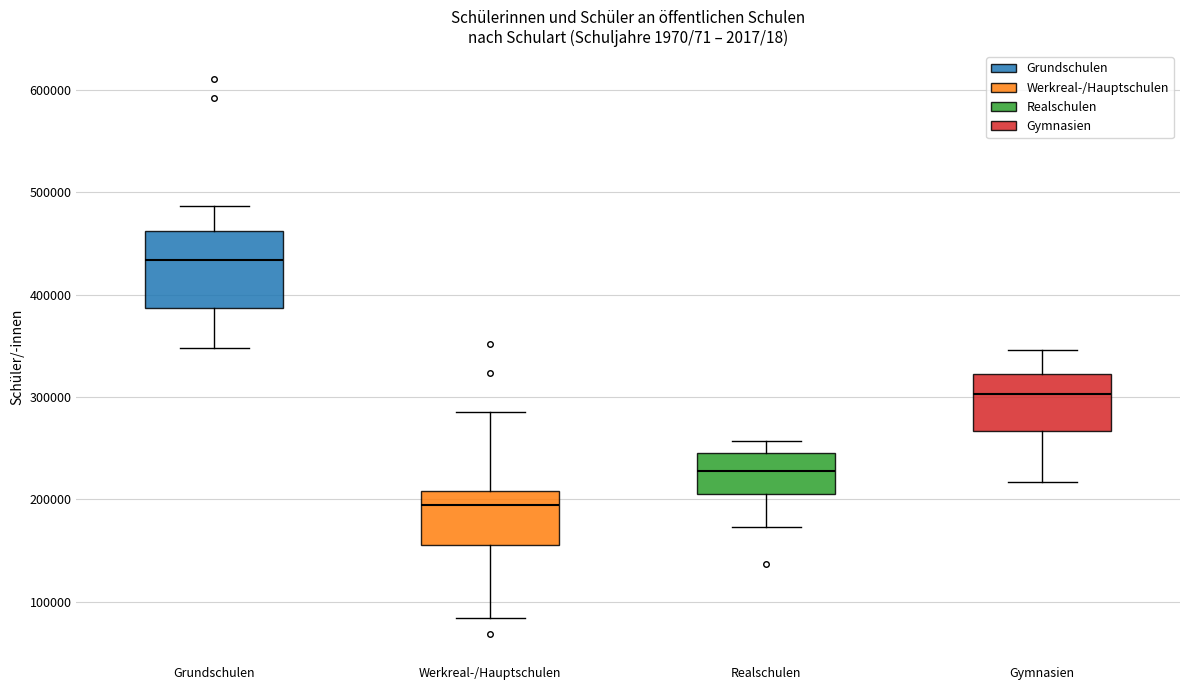

Where is the upper edge of the box for Realschulen on the y-axis? The values are not printed on the chart, so give them approximately, as read against the axis.

240000